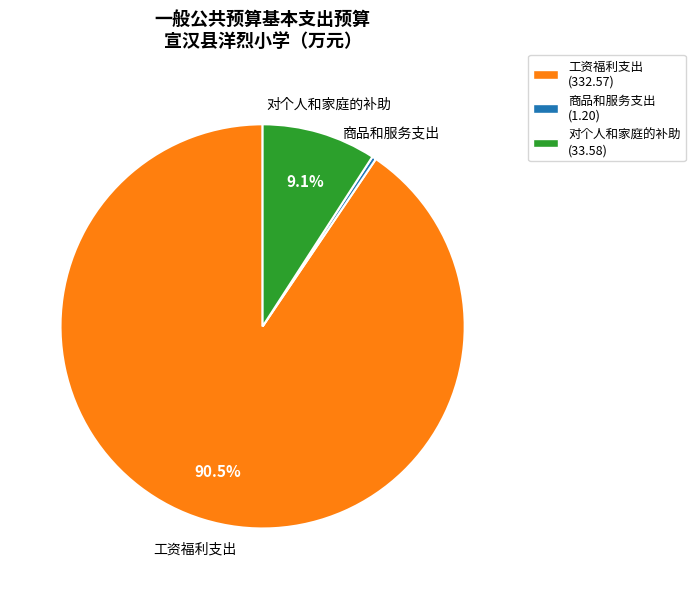

Between 商品和服务支出 and 工资福利支出, which is larger?

工资福利支出